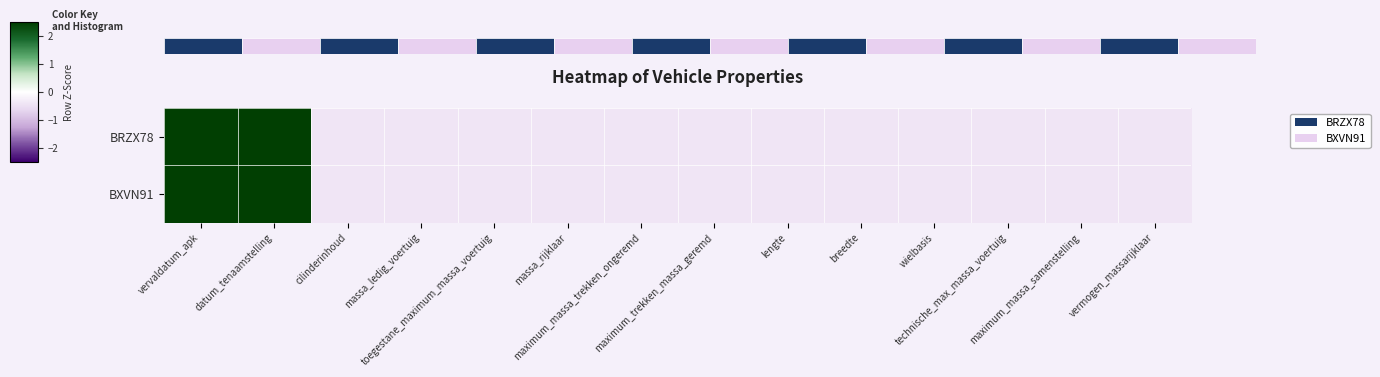

At which label does BXVN91 first exceed 0?

vervaldatum_apk